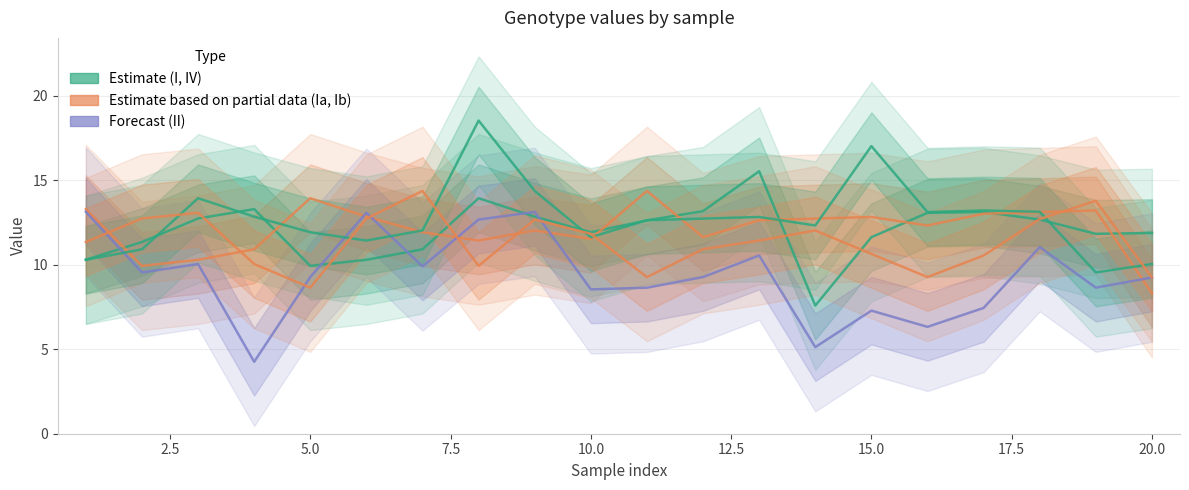

How many data points does each series have?

20